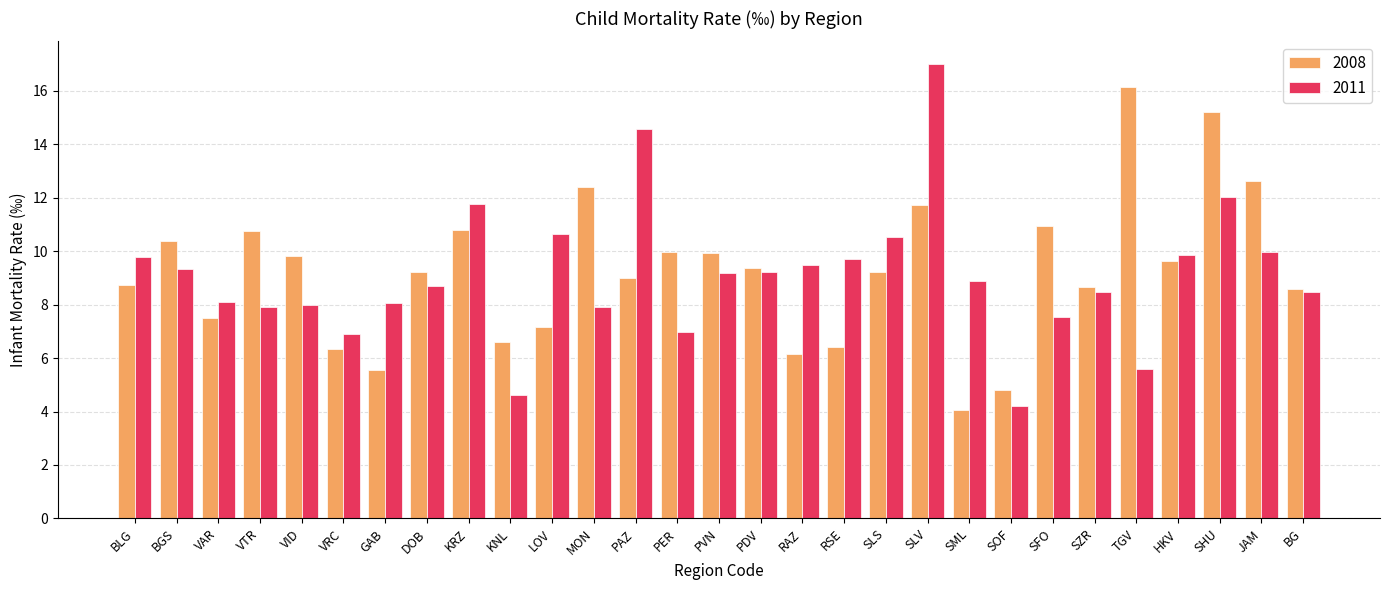

Which category has the highest value in the 2008 series?

TGV